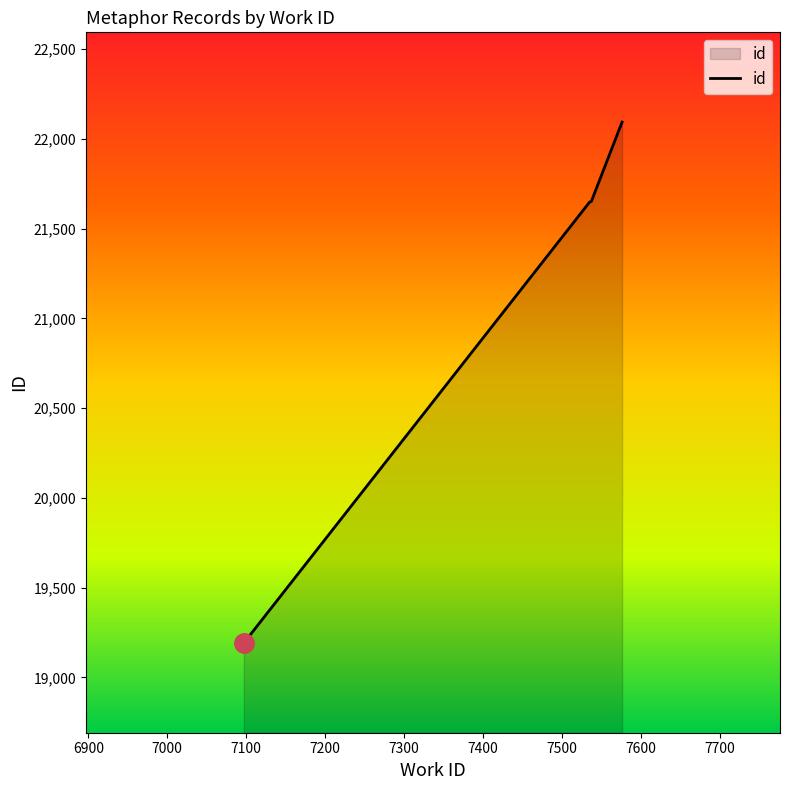

What is the sum of all values?

84586